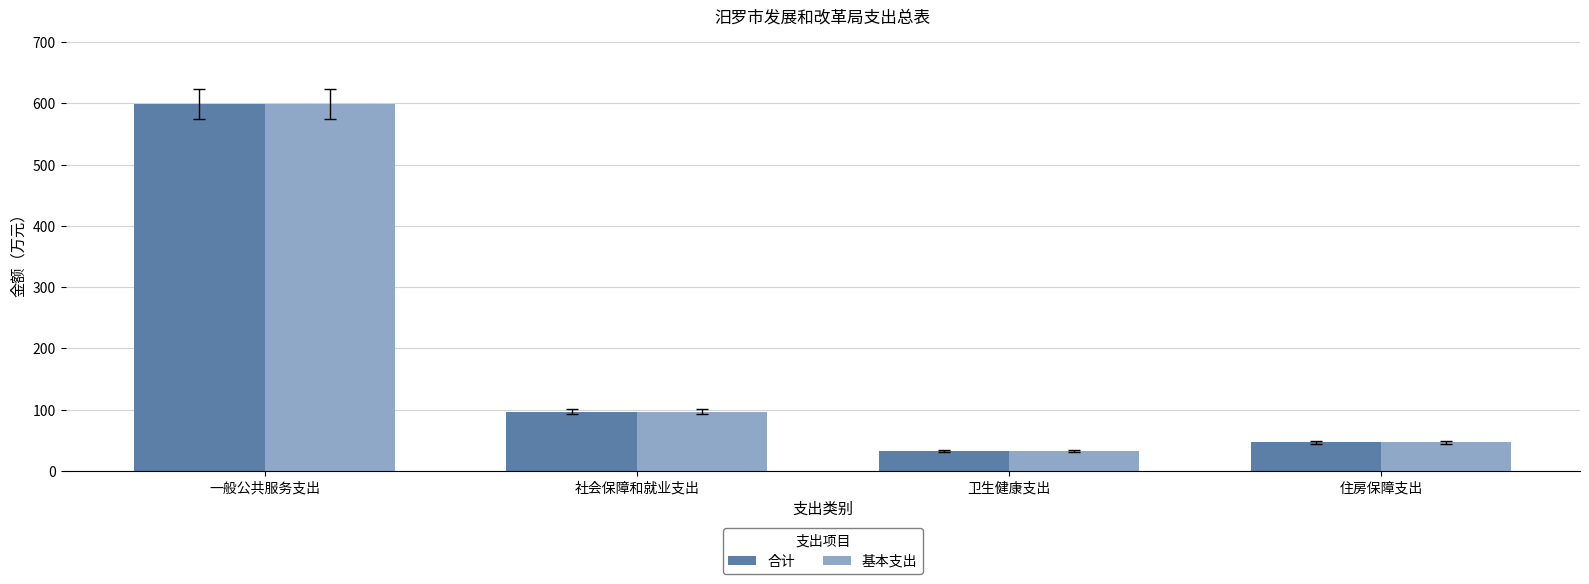

Which label corresponds to the largest value in the chart?

一般公共服务支出